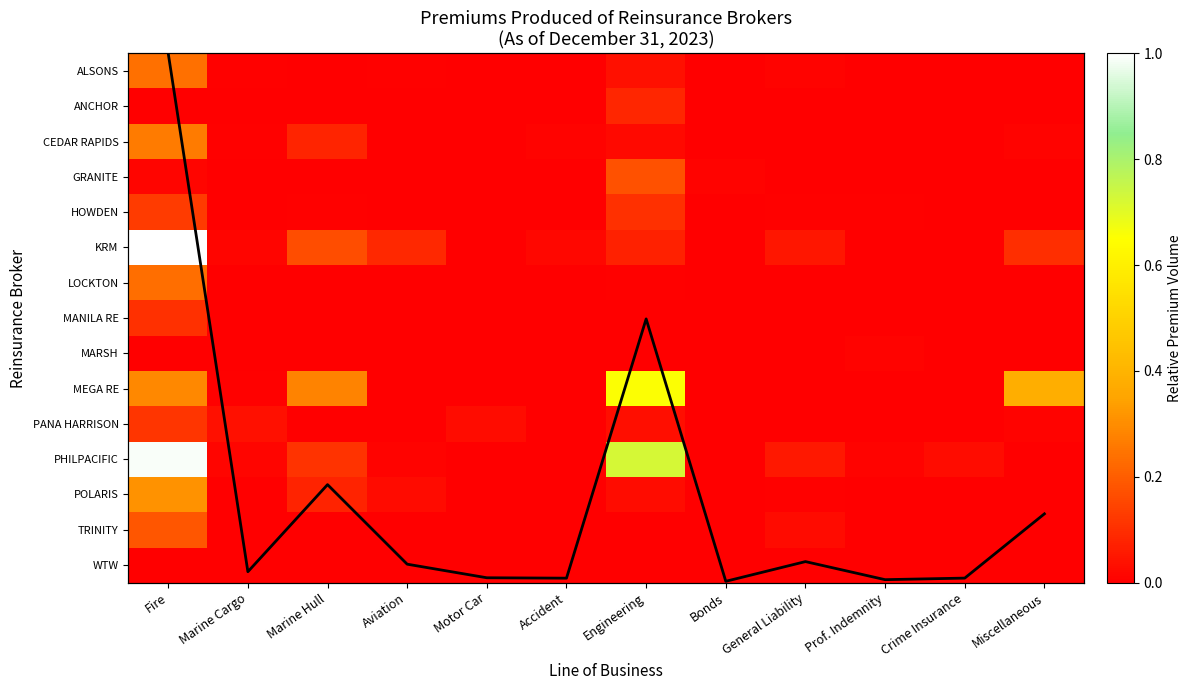

Between Crime Insurance and Accident, which is larger?

Crime Insurance